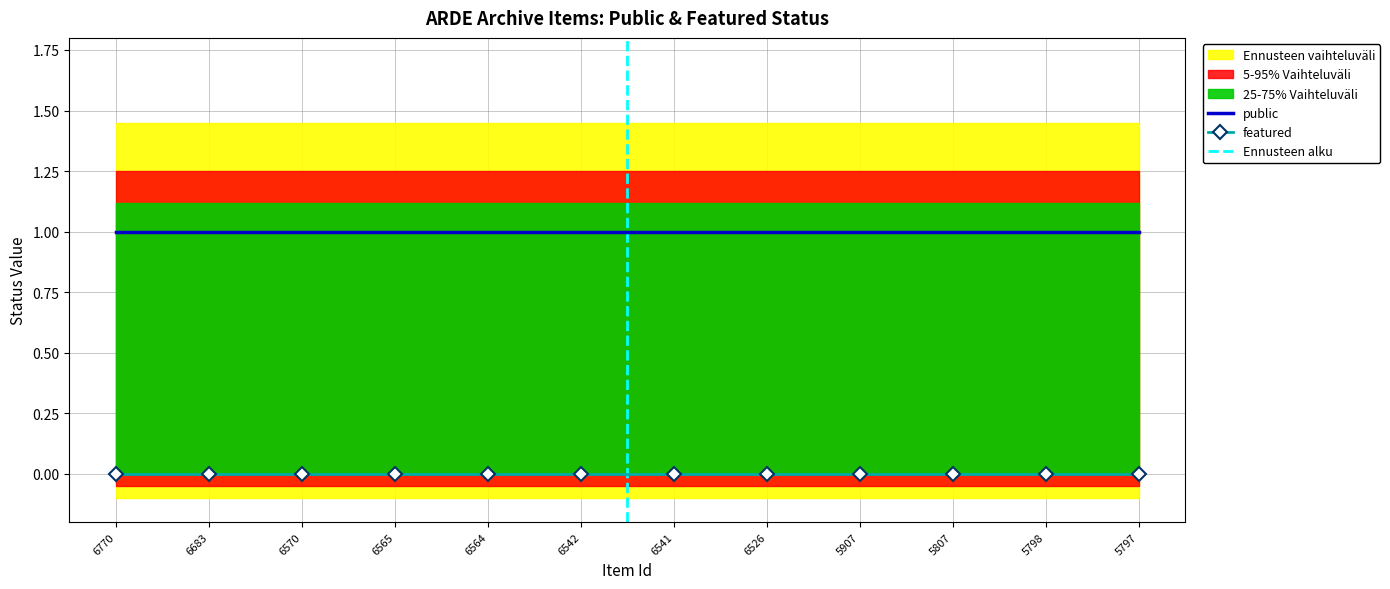

What is the total value across all series at 6565?

1